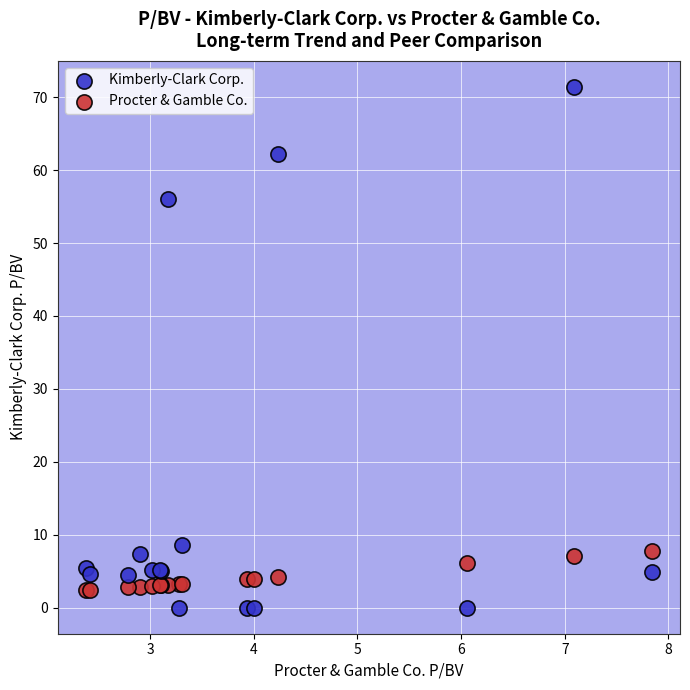

Which series has the widest spread of Y values?

Kimberly-Clark Corp.